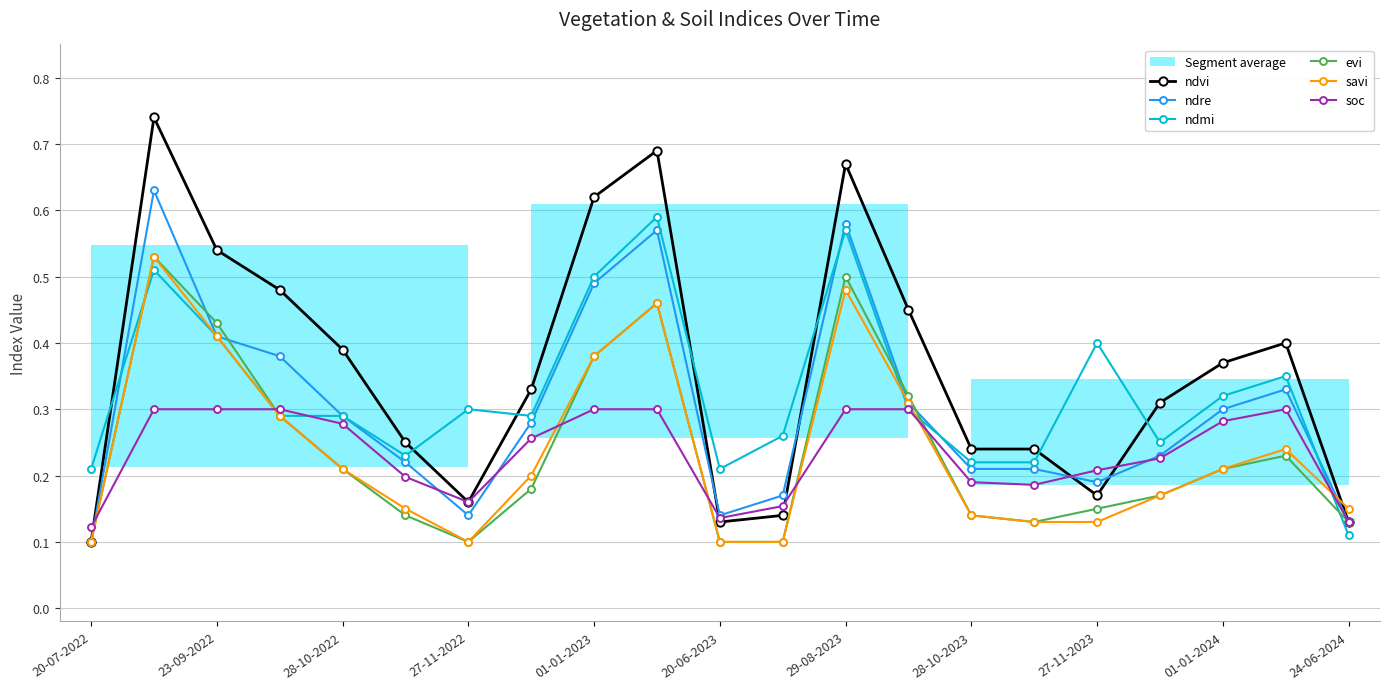

Where is the first local minimum for ndvi?

27-11-2022